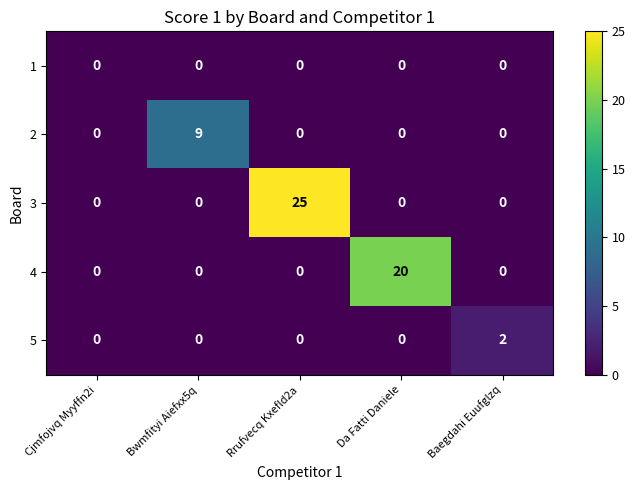

Rank the series by their maximum value, from lowest to highest.

1, 5, 2, 4, 3